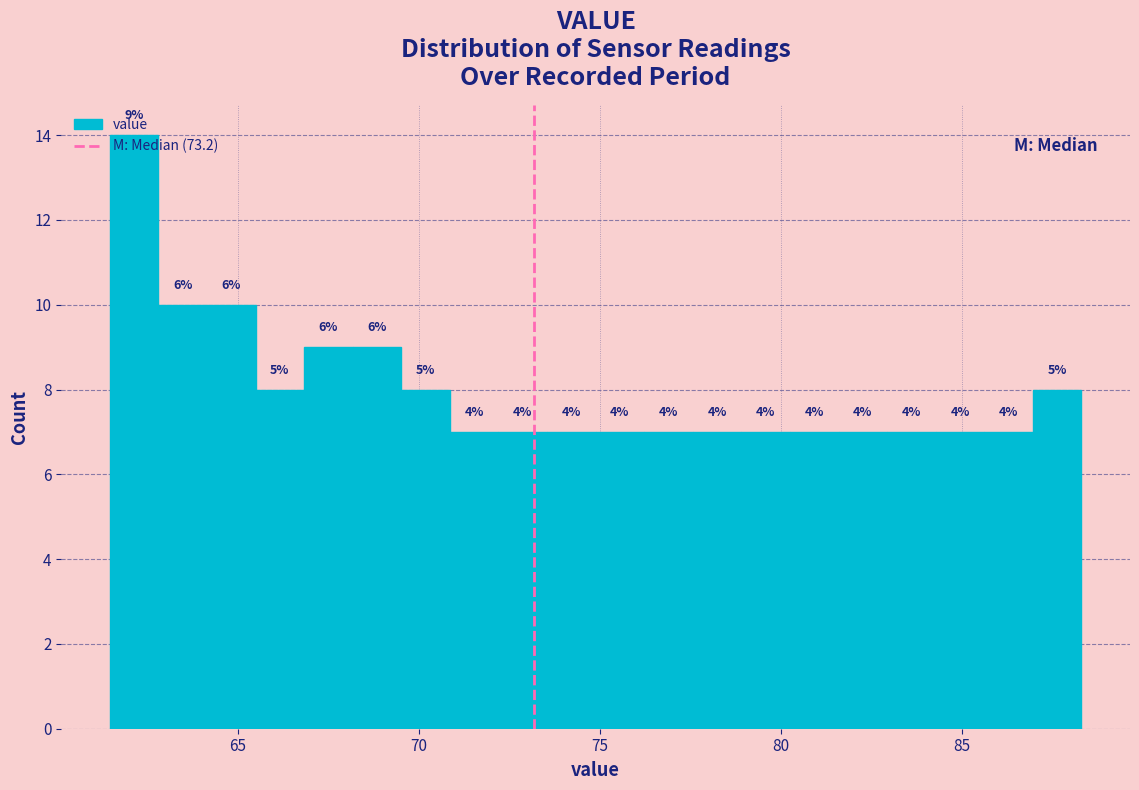

Read against the x-axis, roughly where is the centre of the tallest bar?

62.0